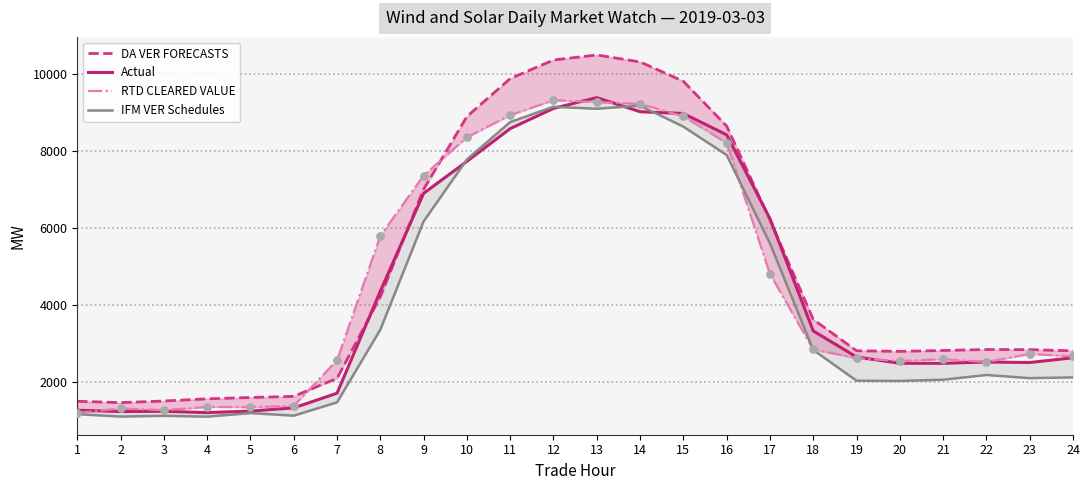

Is the value of DA VER FORECASTS at 22 greater than the value of RTD CLEARED VALUE at 3?

Yes